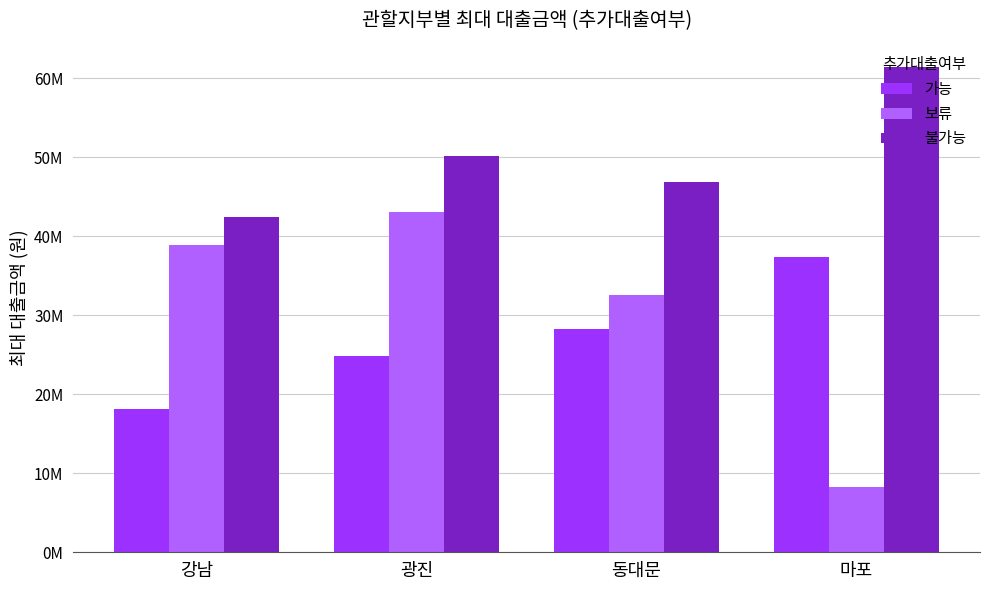

What is the spread (max minus min) of values at 강남?

24340000